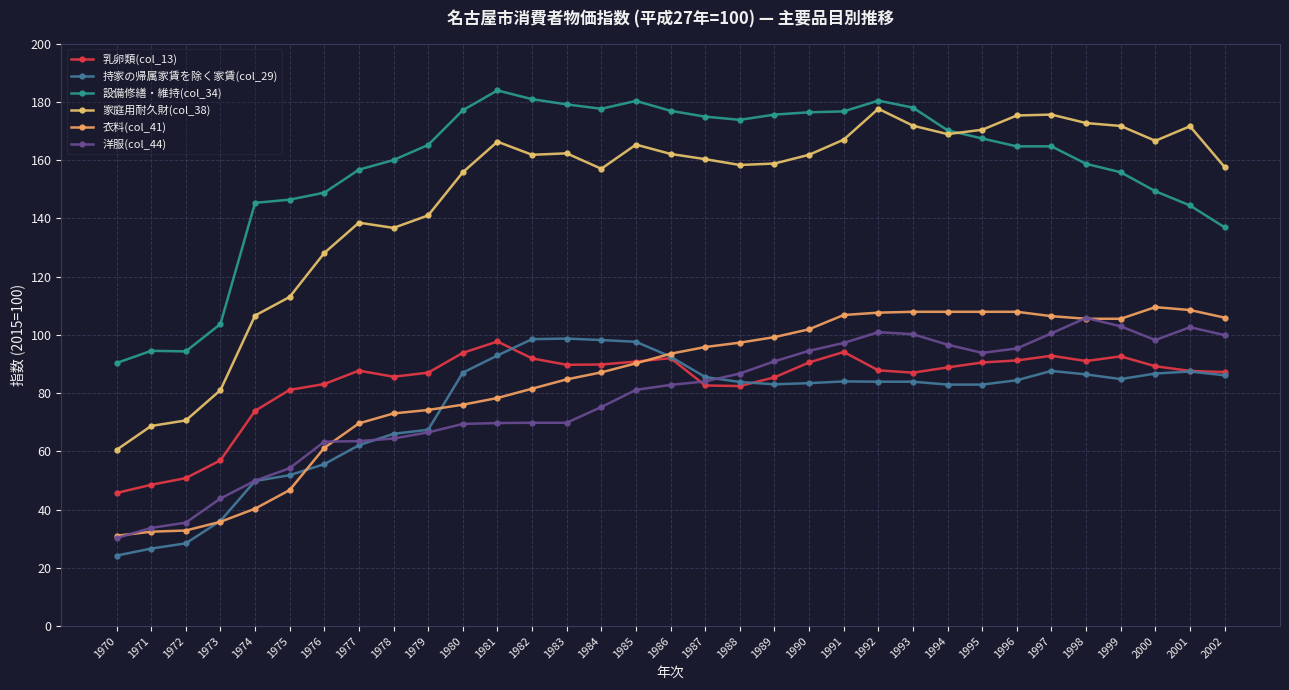

What is the maximum value for 衣料(col_41)?

109.5